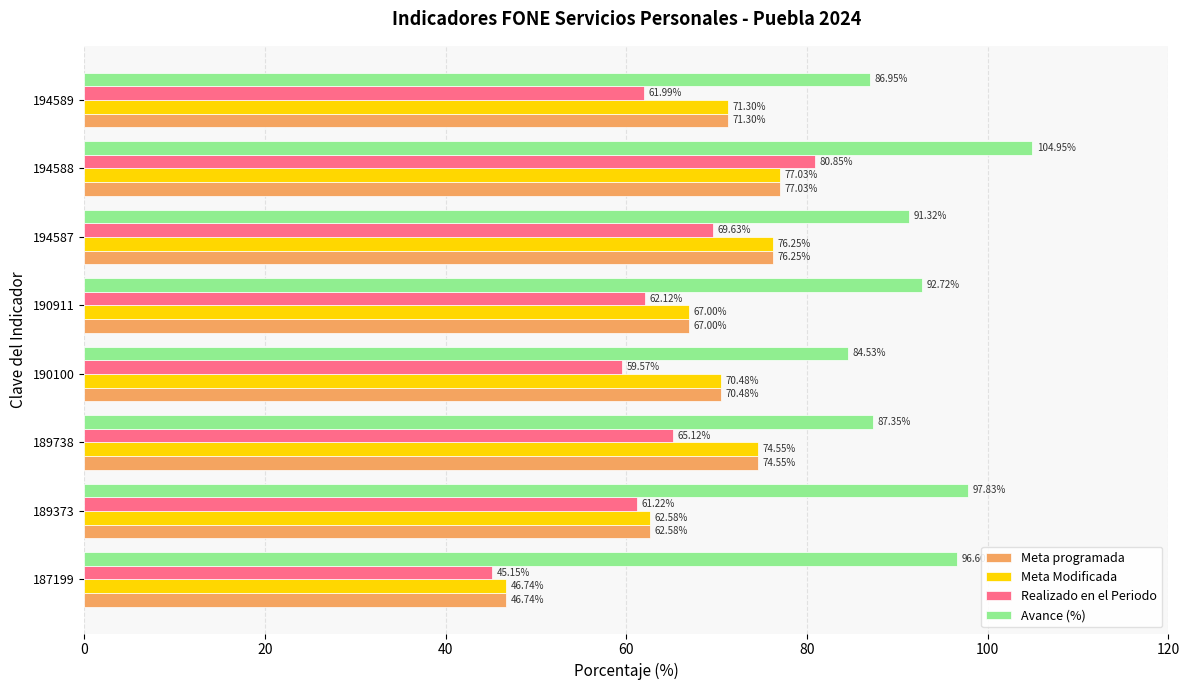

What is the sum of all Realizado en el Periodo values?

505.7